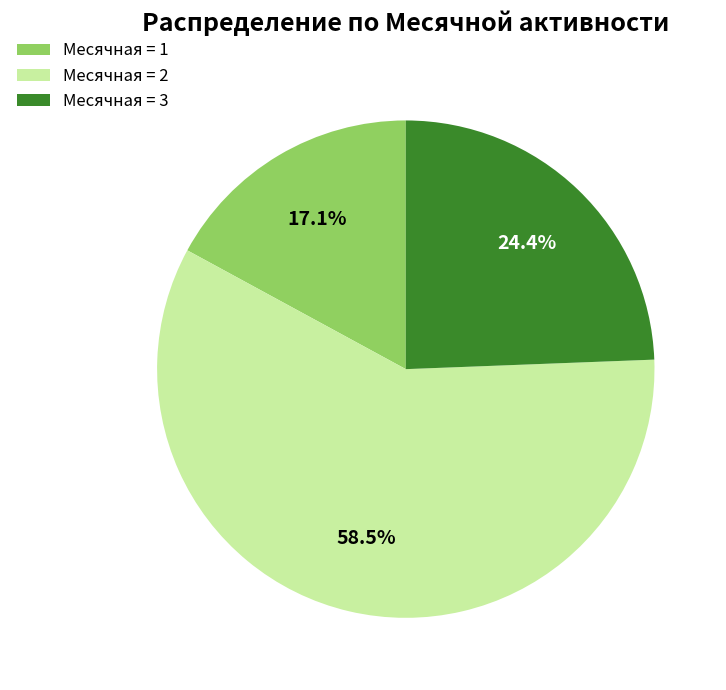

Rank the categories by value from lowest to highest.

Месячная = 1, Месячная = 3, Месячная = 2